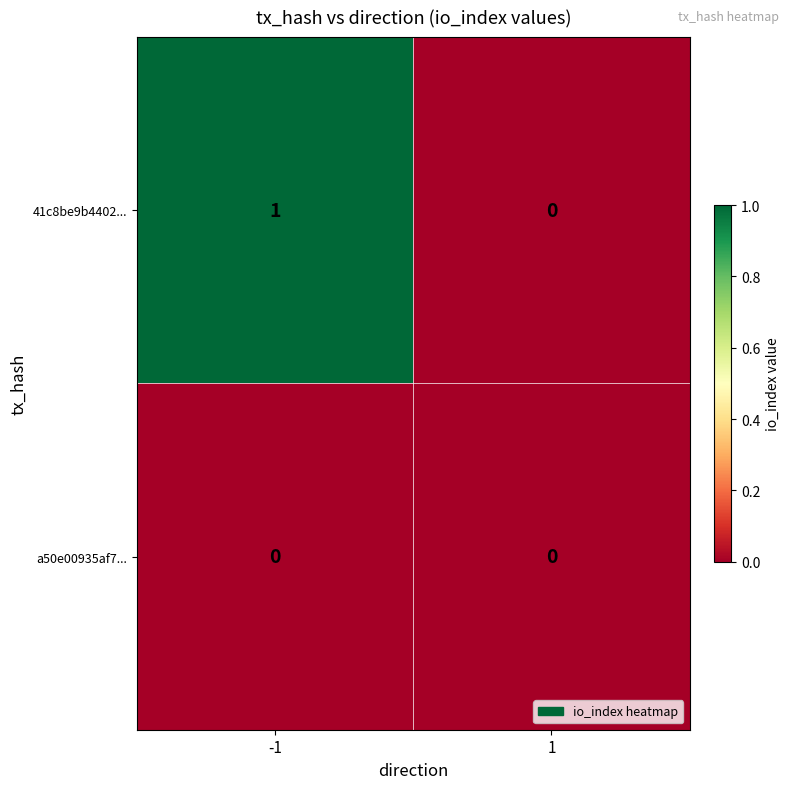

List the series in order of their peak value, highest first.

41c8be9b4402..., a50e00935af7...